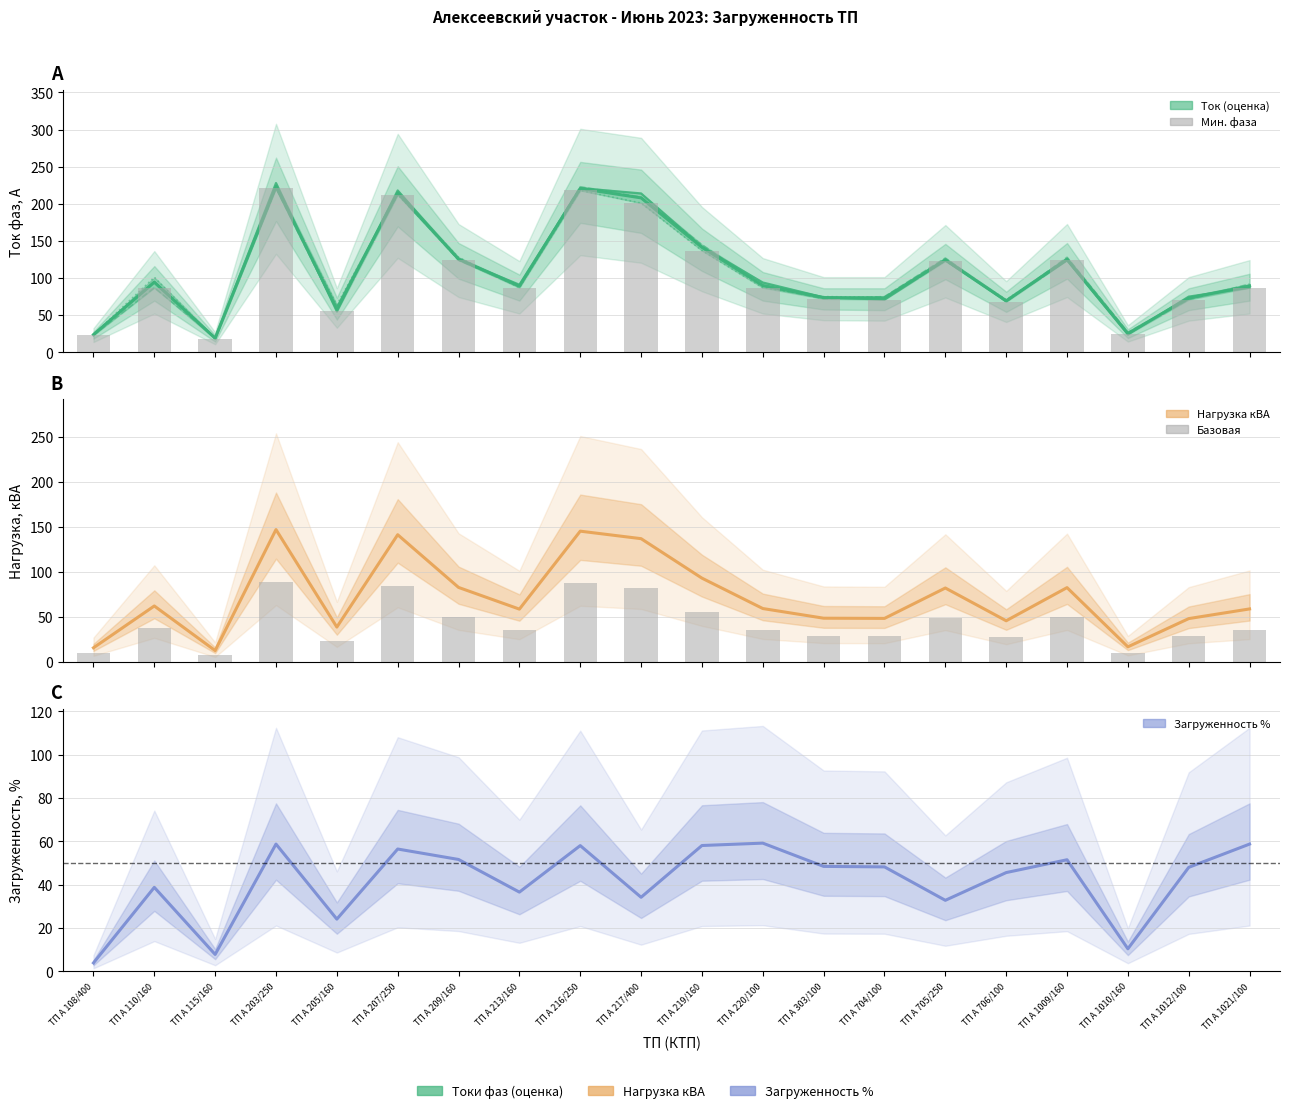

List the labels in order of Phase C (A) value, smallest first.

ТП А 115/160, ТП А 108/400, ТП А 1010/160, ТП А 205/160, ТП А 706/100, ТП А 1012/100, ТП А 704/100, ТП А 303/100, ТП А 213/160, ТП А 220/100, ТП А 1021/100, ТП А 110/160, ТП А 705/250, ТП А 1009/160, ТП А 209/160, ТП А 219/160, ТП А 217/400, ТП А 207/250, ТП А 216/250, ТП А 203/250